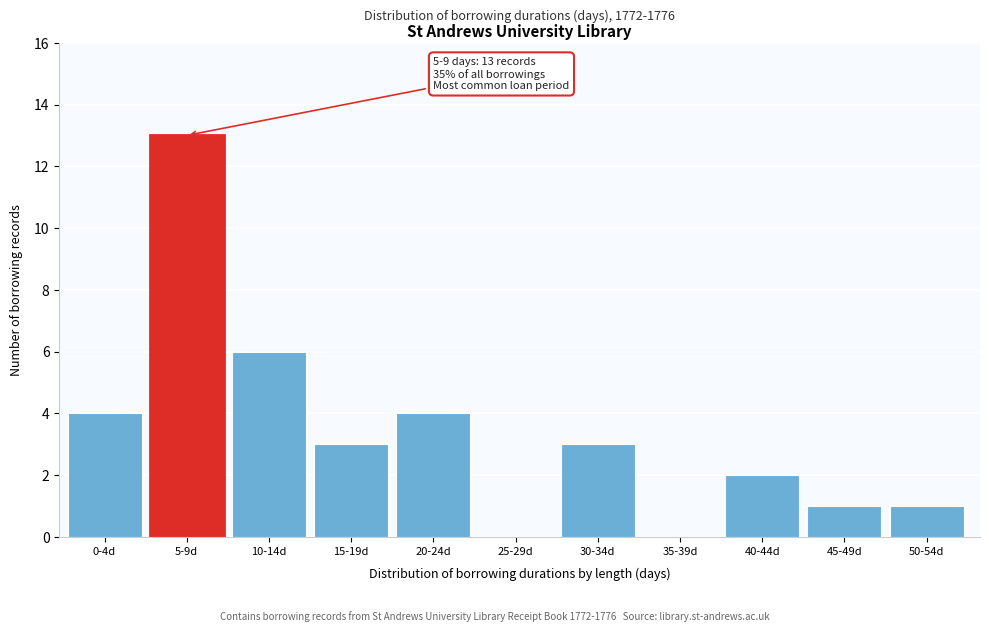

Reading left to right, what are all the values shown in this chart?

0-4d=4	5-9d=13	10-14d=6	15-19d=3	20-24d=4	25-29d=0	30-34d=3	35-39d=0	40-44d=2	45-49d=1	50-54d=1